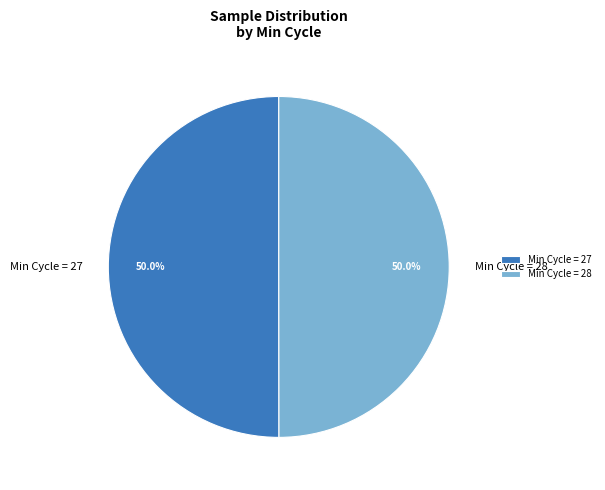

What is the total percentage of Min Cycle = 27 and Min Cycle = 28?

100.0%